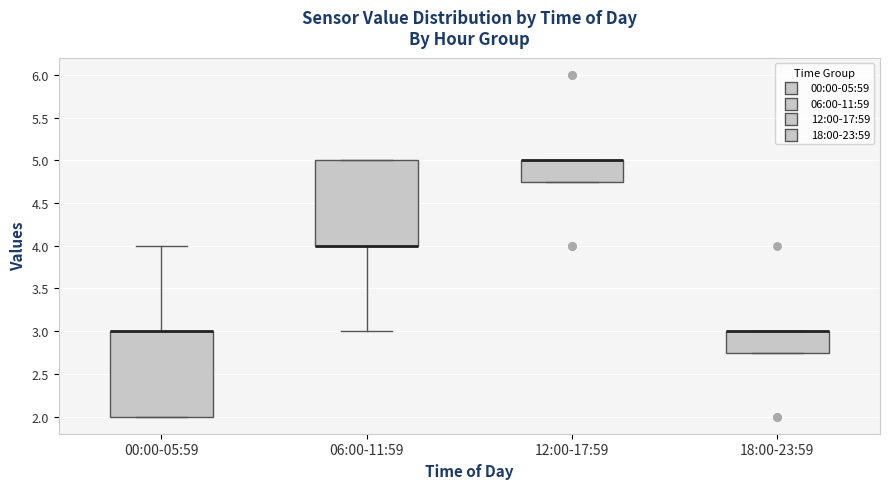

Where does the lower whisker of the box for 06:00-11:59 end on the y-axis? The values are not printed on the chart, so give them approximately, as read against the axis.

3.00